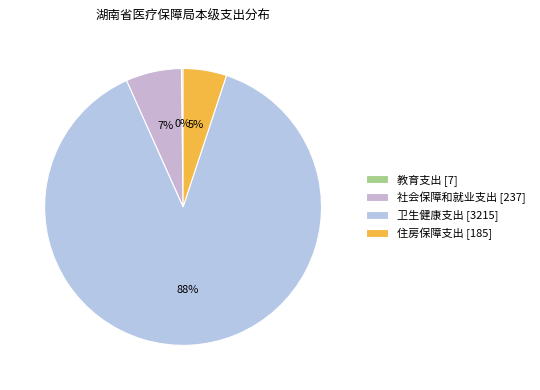

Rank the categories by value from lowest to highest.

教育支出, 住房保障支出, 社会保障和就业支出, 卫生健康支出